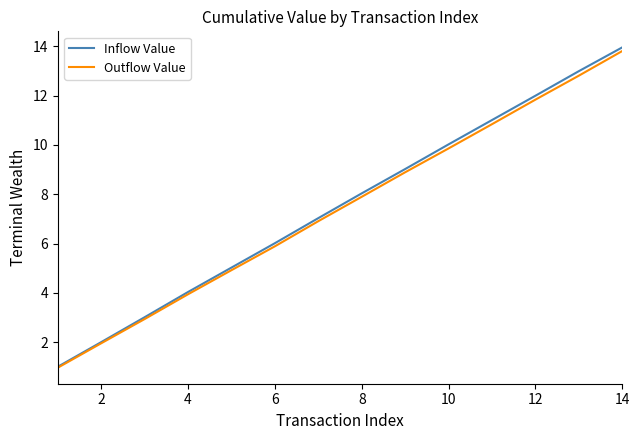

Which series has the largest range (max minus min)?

Inflow Value